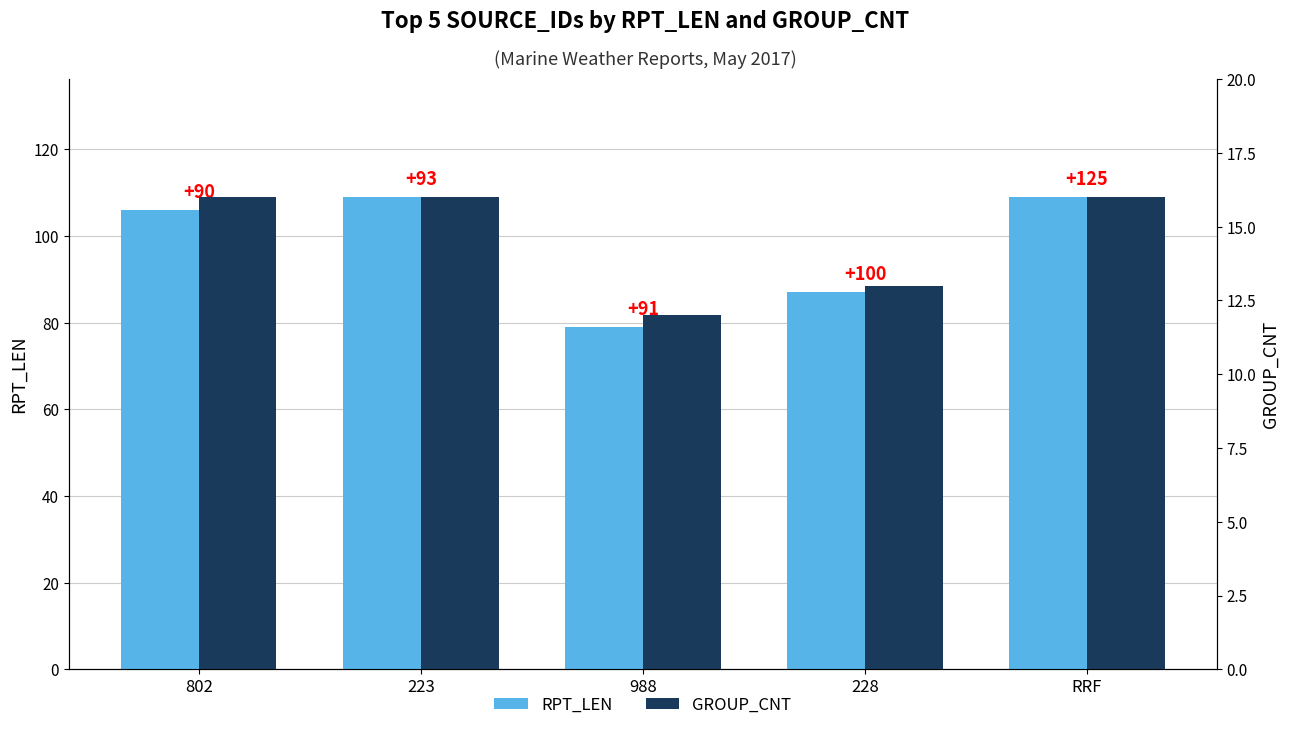

What is the sum of the GROUP_CNT values at 988 and 228?

25